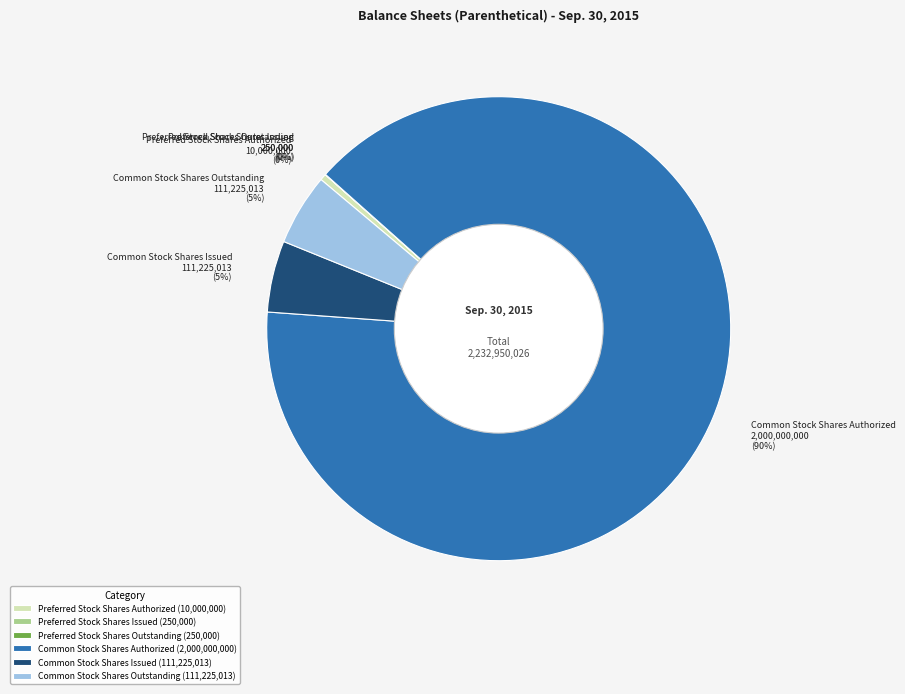

To the nearest percent, what is the difference between the Common Stock Shares Issued and Preferred Stock Shares Authorized slice percentages?

5%